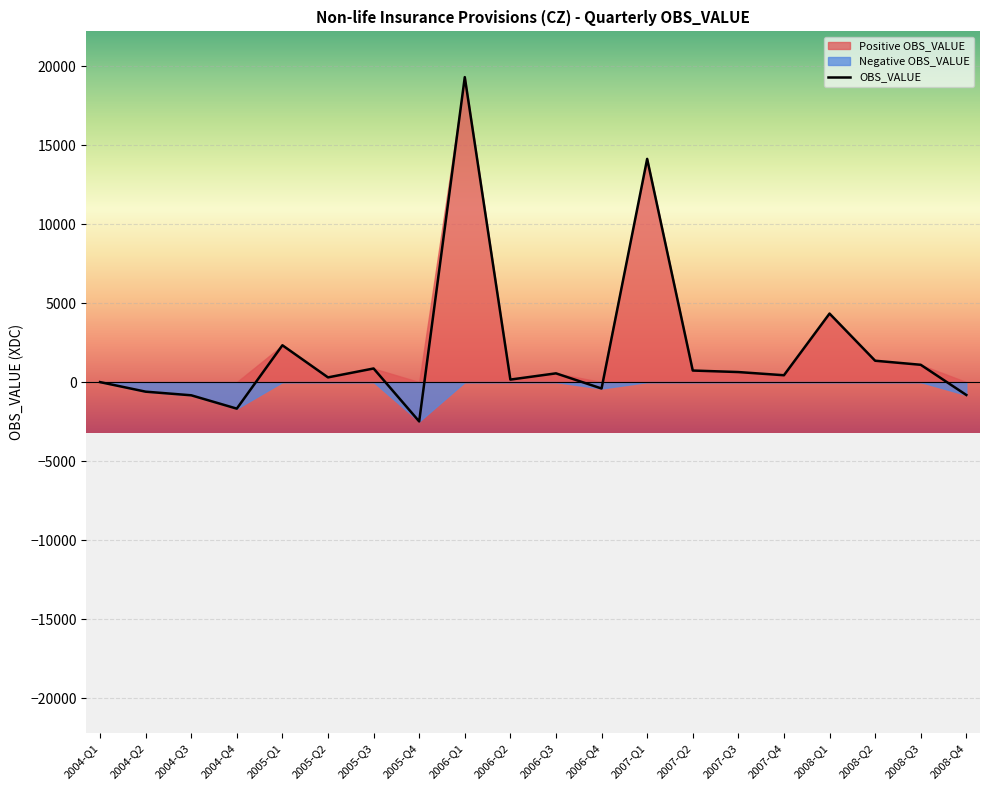

Is it true that the value at 2004-Q3 is -1094?

False